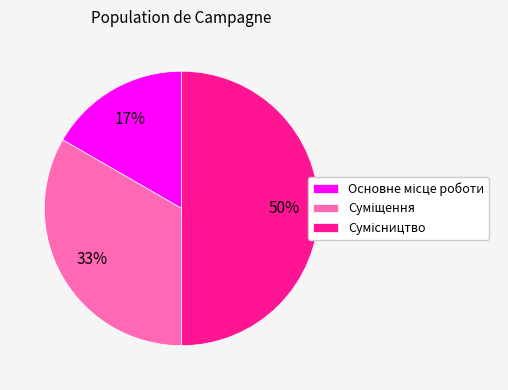

To the nearest percent, what is the difference between the largest and smallest slice percentages?

33%